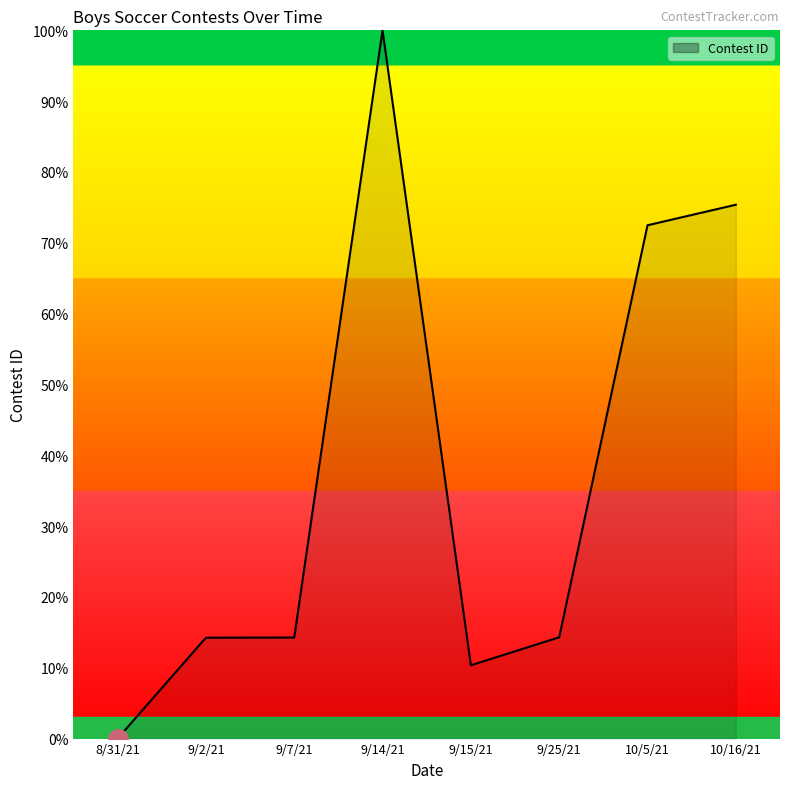

At which label is the value closest to 50?

10/5/21